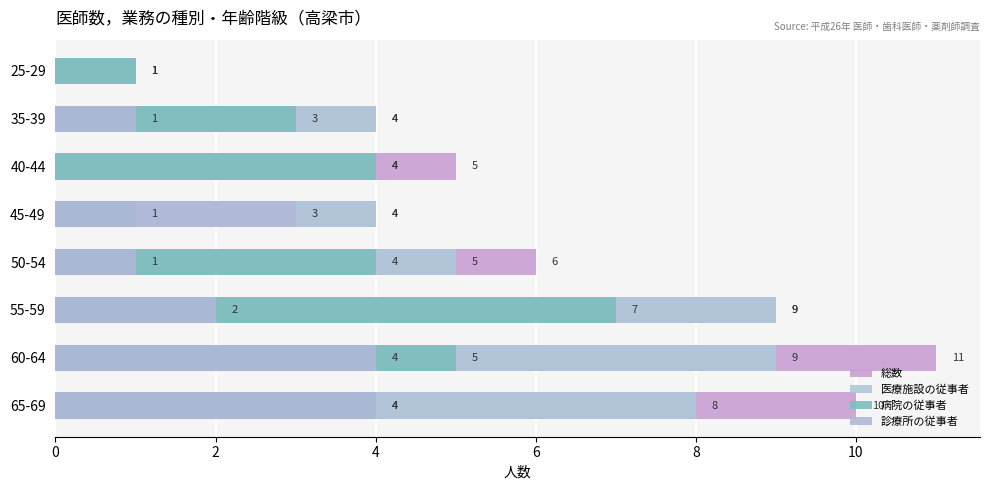

What is the lowest value of the 医療施設の従事者 series?

1